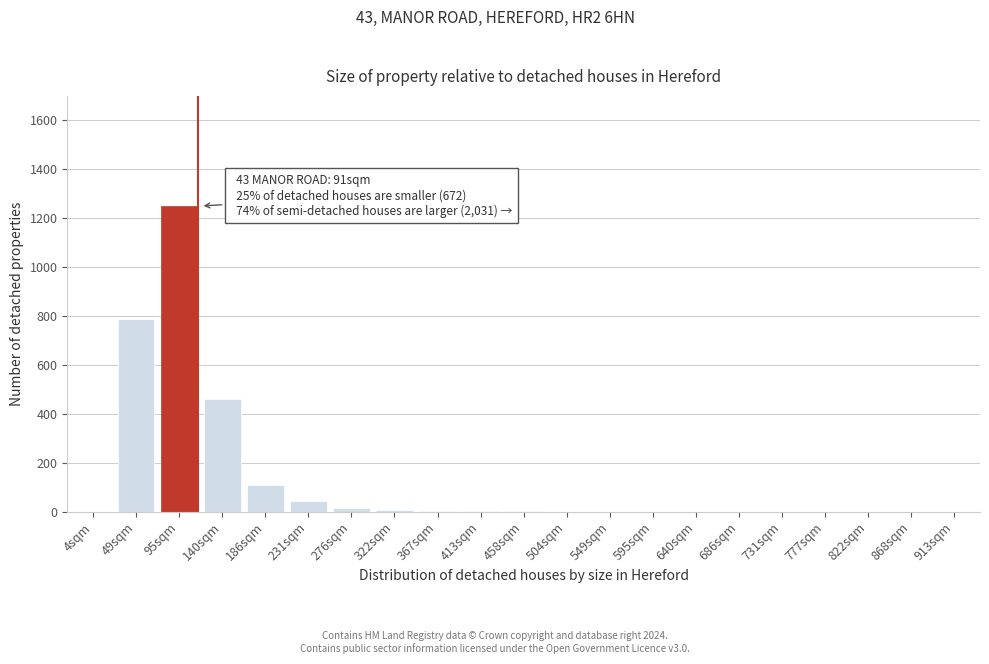

At which category does the chart reach its peak across all series?

95sqm